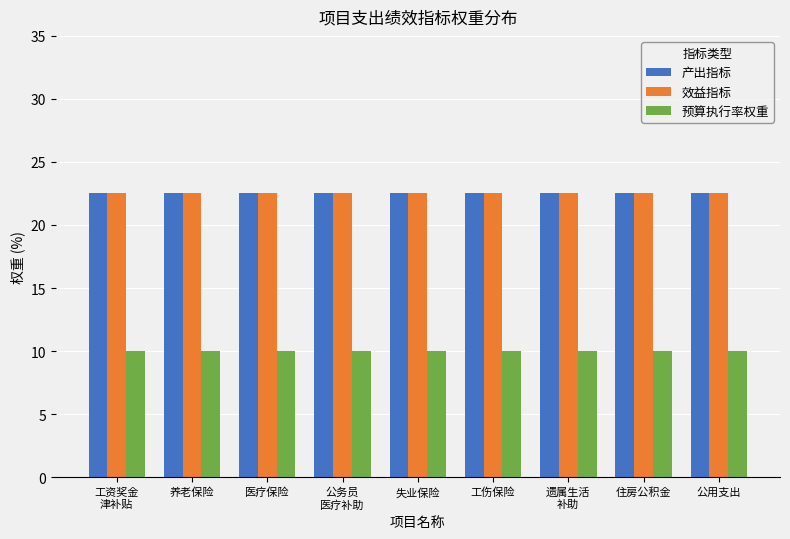

What is the minimum value for 产出指标?

22.5